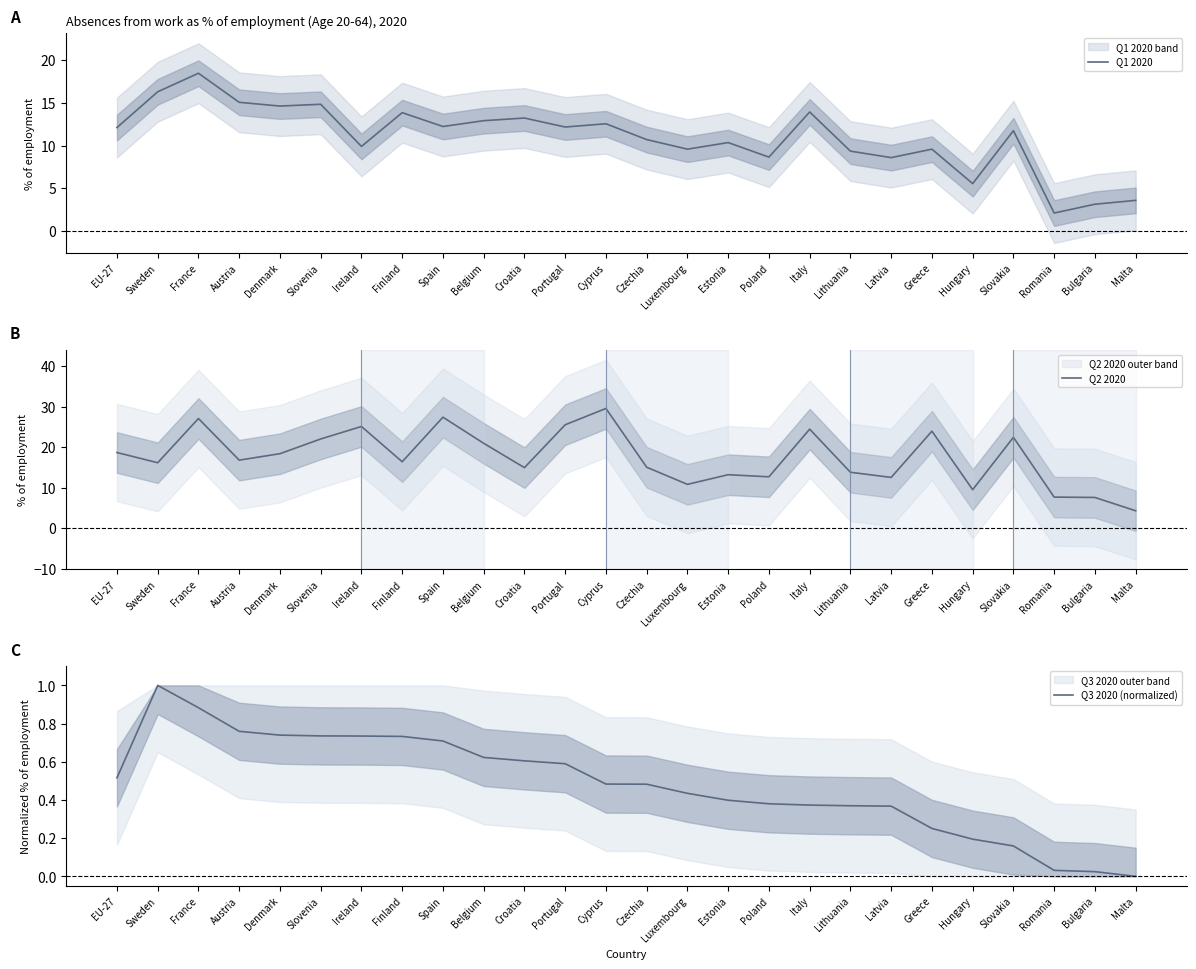

At Luxembourg, list the series in order from largest to smallest.

Q2 2020, Q1 2020, Q3 2020 (normalized)